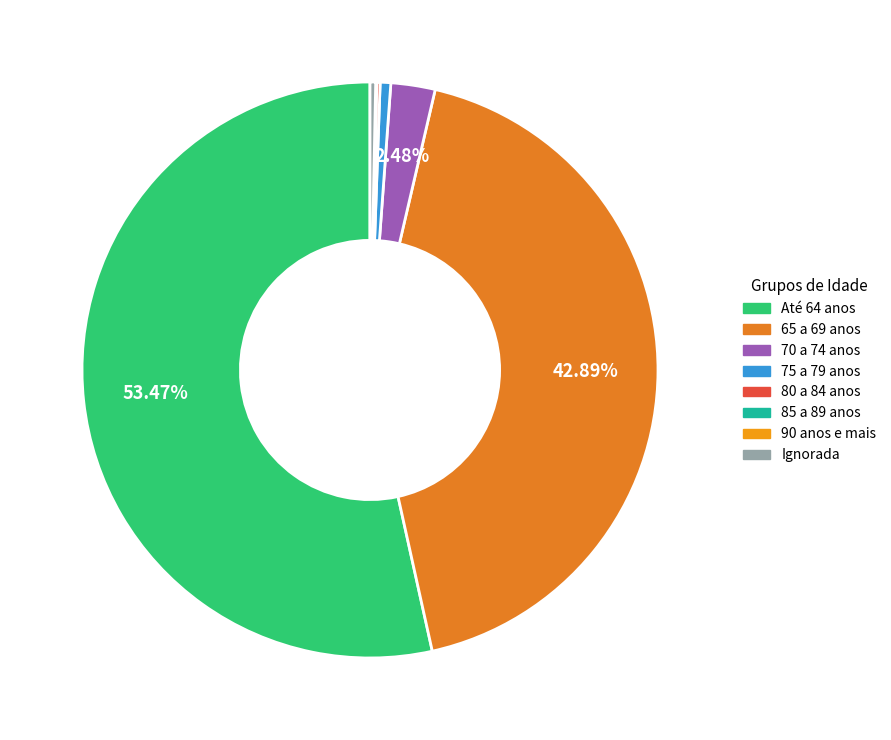

Is it true that 90 anos e mais is 1% of the pie?

False